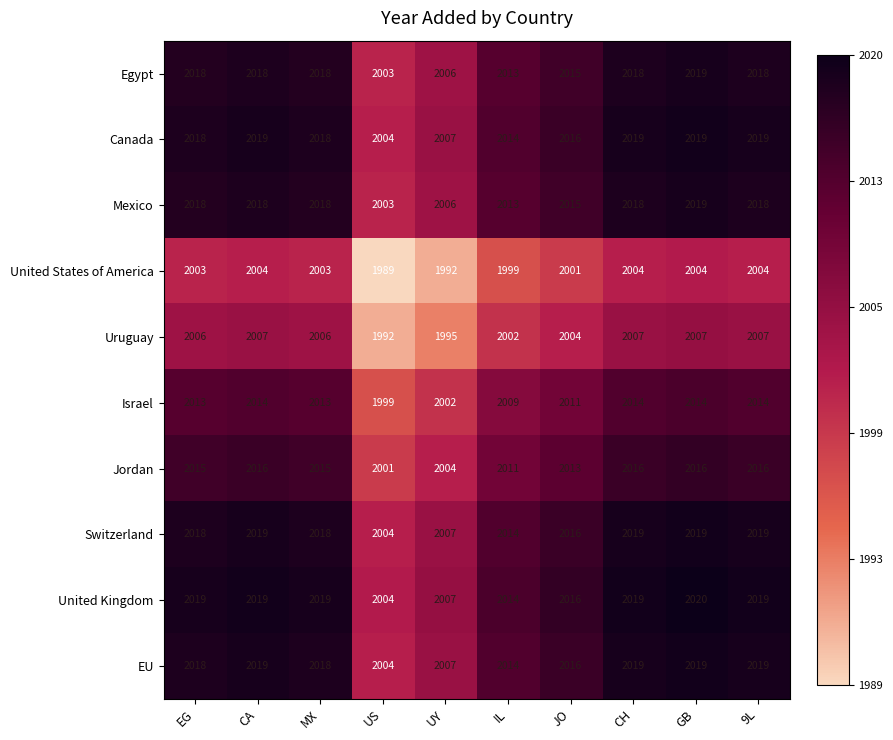

What is the greatest value displayed?

2020